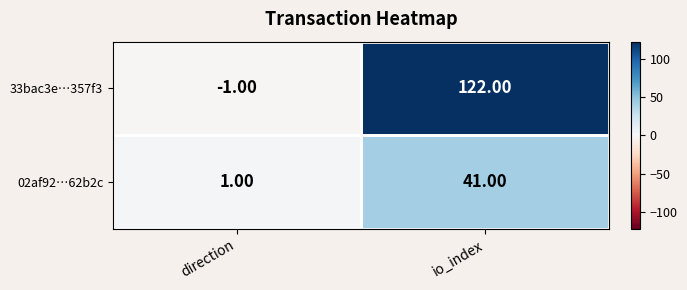

Between direction and io_index, which series saw the biggest shift?

33bac3e…357f3